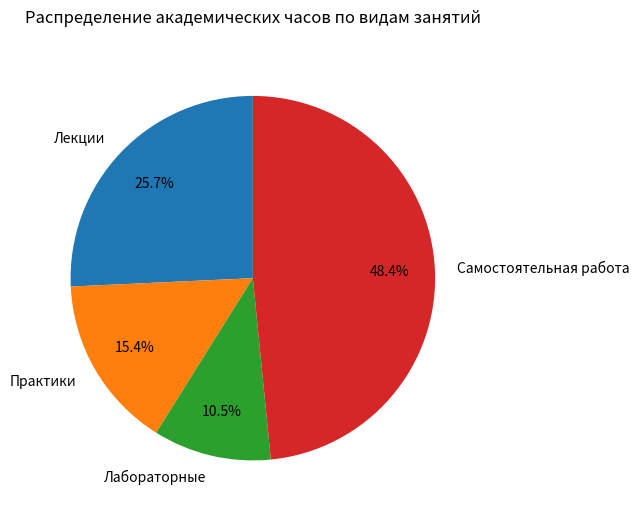

Is there any slice that represents more than half of the pie?

No